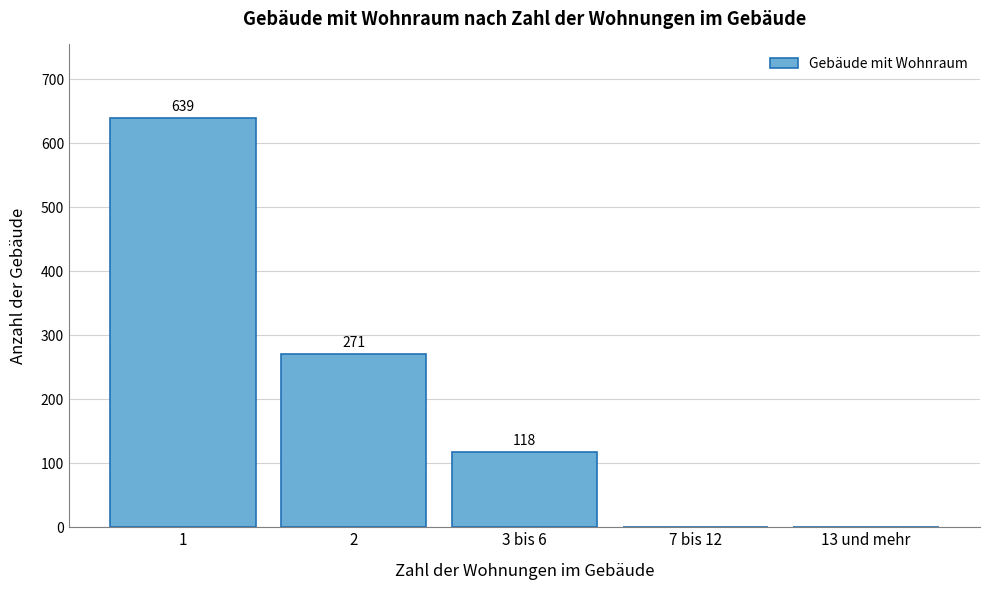

Reading left to right, what are all the values shown in this chart?

1=639	2=271	3 bis 6=118	7 bis 12=0	13 und mehr=0